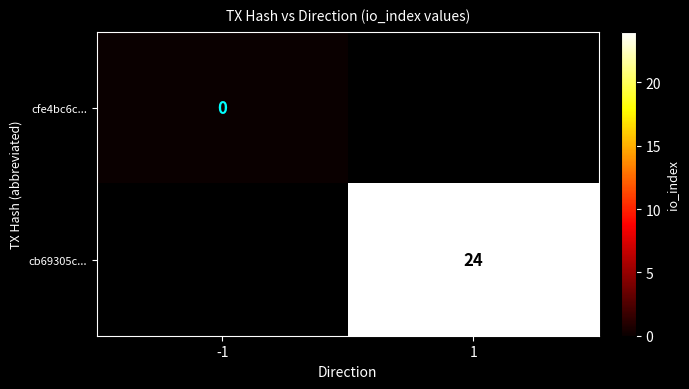

Is it true that cb69305c... equals 42 at 1?

False